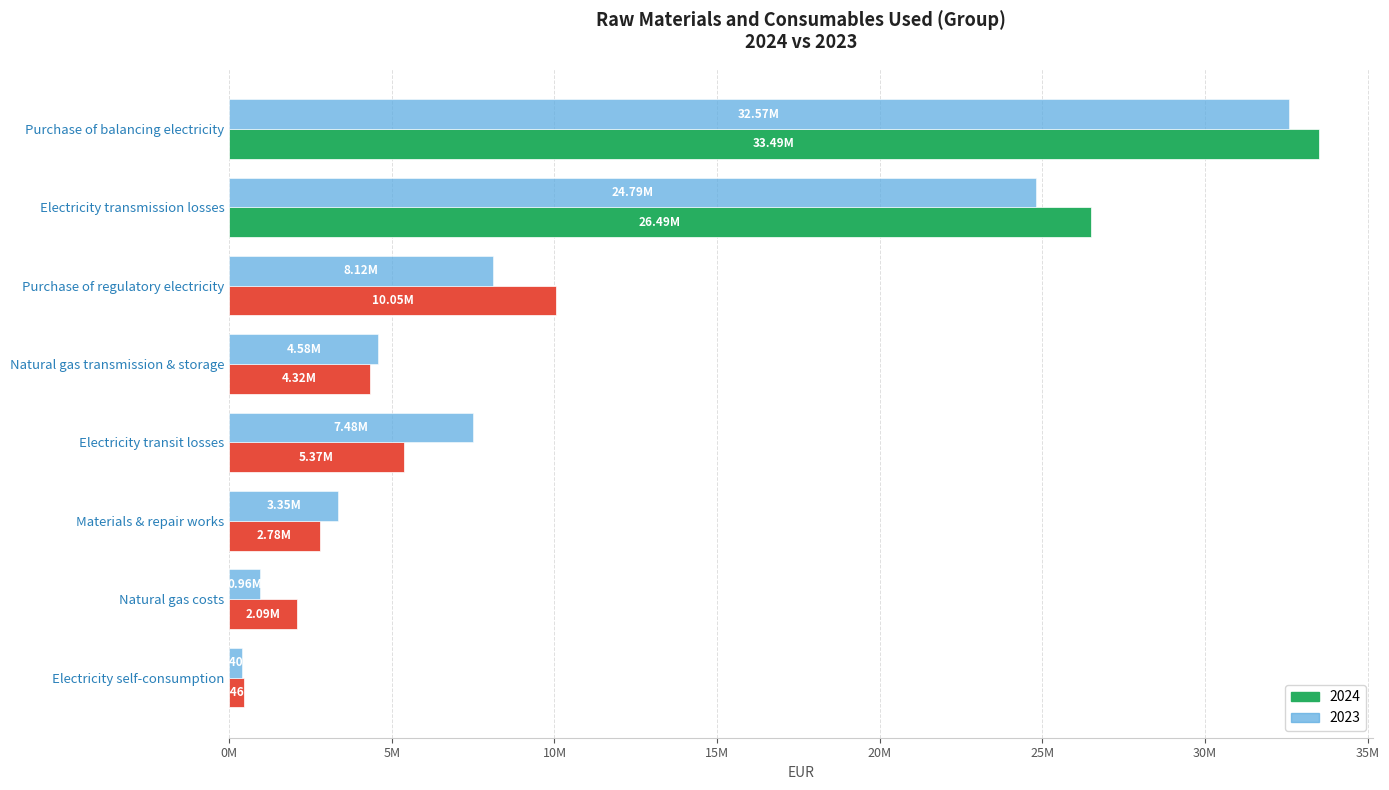

Reading left to right, what are all the values shown in this chart?

2024: 33493337	26488654	10049783	4316897	5366772	2782177	2094687	458199
2023: 32571272	24788605	8116206	4583143	7482905	3351930	959116	398347